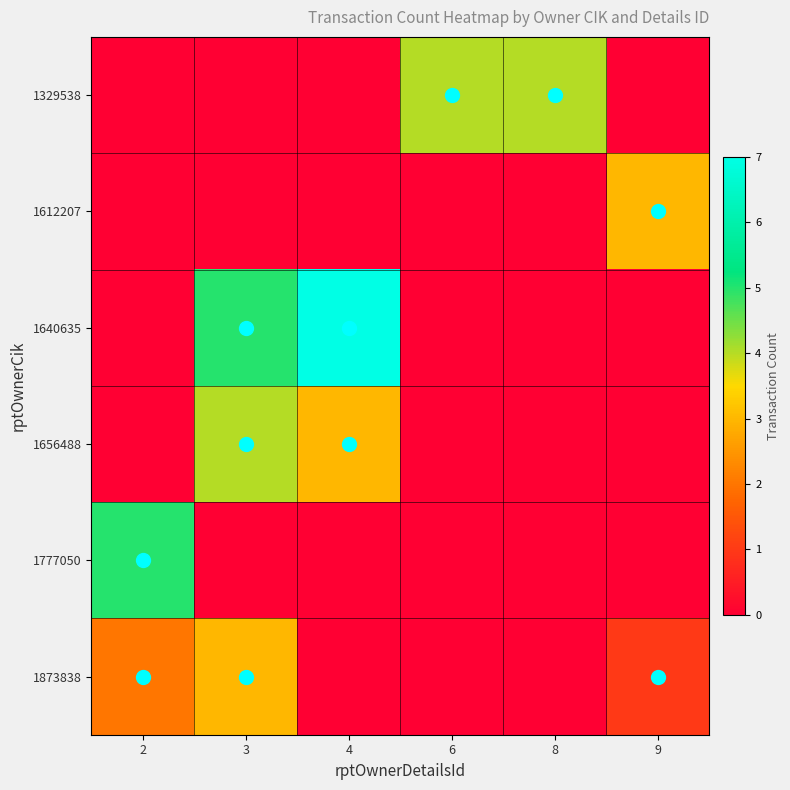

Reading left to right, list all the values displayed in this chart.

1329538: 2=0	3=0	4=0	6=4	8=4	9=0
1612207: 2=0	3=0	4=0	6=0	8=0	9=3
1640635: 2=0	3=5	4=7	6=0	8=0	9=0
1656488: 2=0	3=4	4=3	6=0	8=0	9=0
1777050: 2=5	3=0	4=0	6=0	8=0	9=0
1873838: 2=2	3=3	4=0	6=0	8=0	9=1